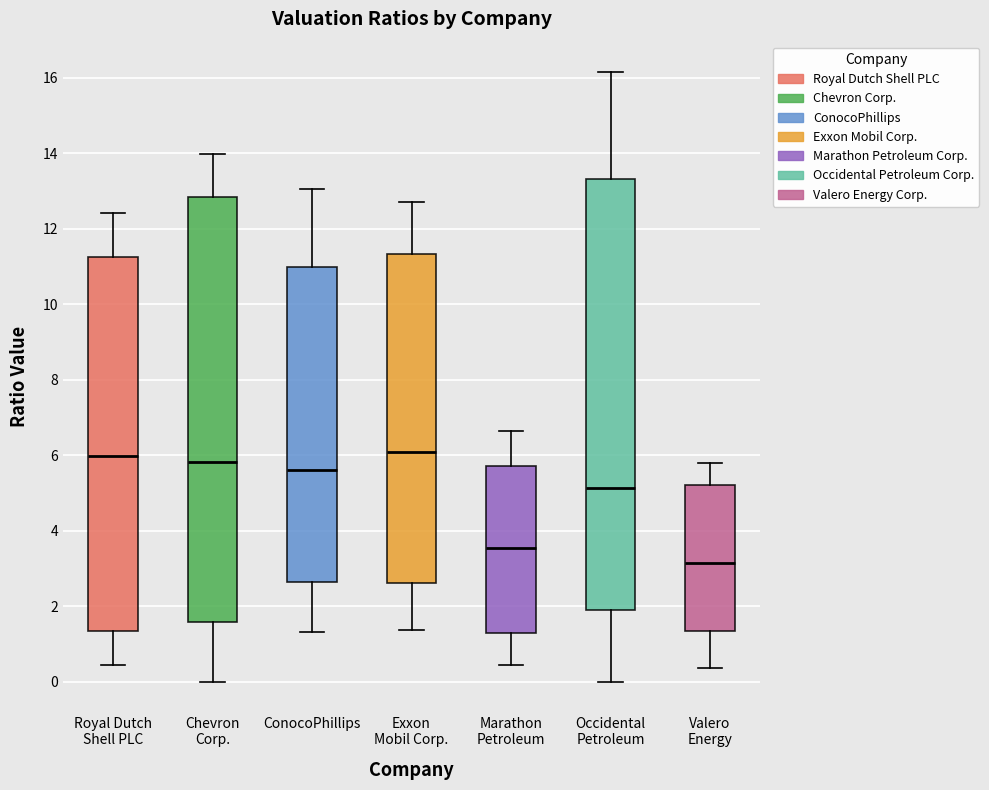

Reading left to right, transcribe this box plot: for each box, give where its median line is, the range the box spans, and where its two whiskers end, as read against the y-axis. The values are not printed on the chart, so give them approximately, as read against the axis.

Royal Dutch Shell PLC: median 6.0, box 1.4 to 11.2, whiskers 0.4 to 12.4
Chevron Corp.: median 5.8, box 1.6 to 12.8, whiskers 0.0 to 14.0
ConocoPhillips: median 5.6, box 2.6 to 11.0, whiskers 1.4 to 13.0
Exxon Mobil Corp.: median 6.0, box 2.6 to 11.4, whiskers 1.4 to 12.8
Marathon Petroleum: median 3.6, box 1.2 to 5.8, whiskers 0.4 to 6.6
Occidental Petroleum: median 5.2, box 2.0 to 13.4, whiskers 0.0 to 16.2
Valero Energy: median 3.2, box 1.4 to 5.2, whiskers 0.4 to 5.8